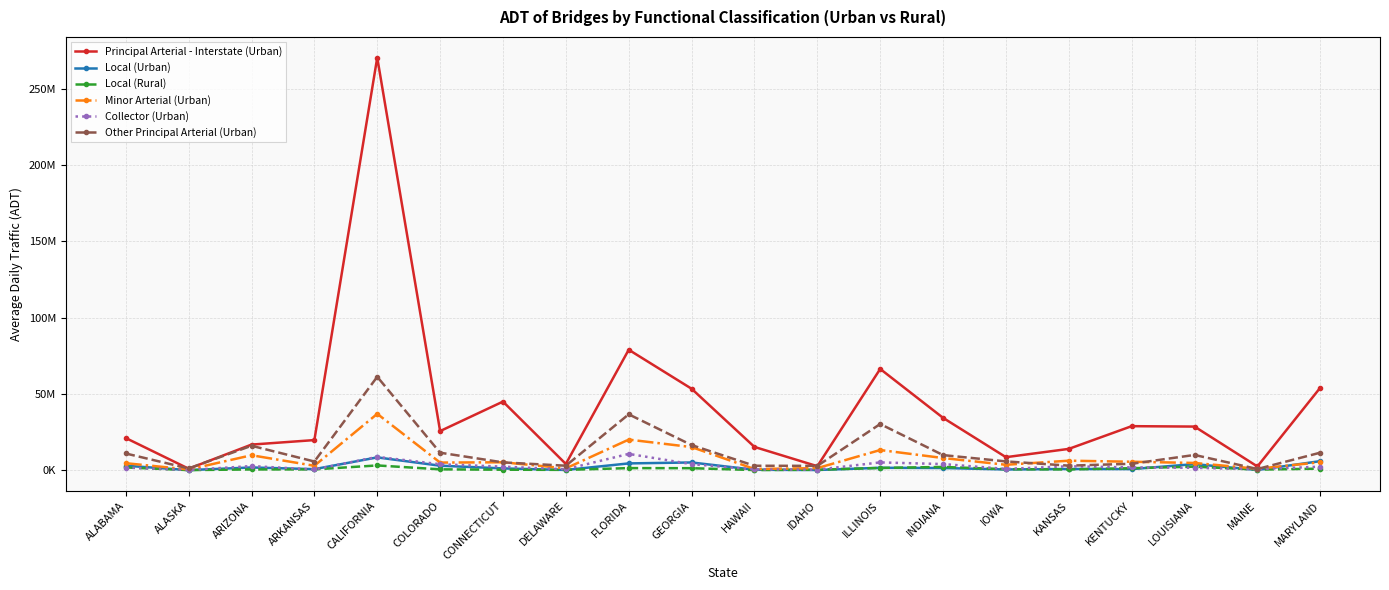

Does the chart have visible grid lines?

Yes